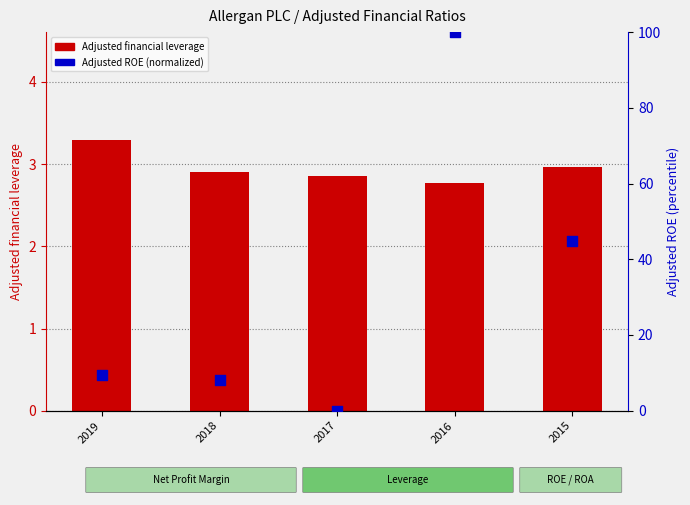

Is the value of Adjusted ROE (normalized) at 2016 greater than the value of Adjusted financial leverage at 2019?

Yes